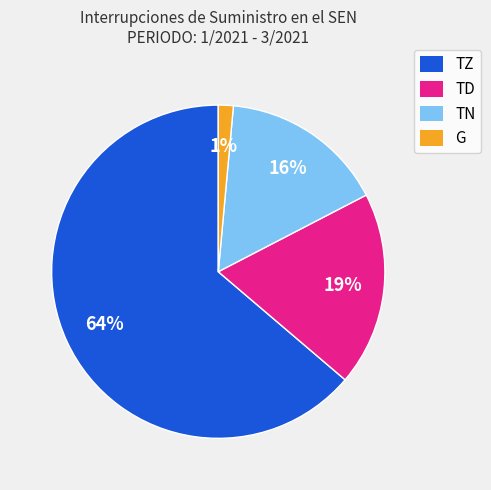

Combined, do TZ and G account for over 50%?

Yes